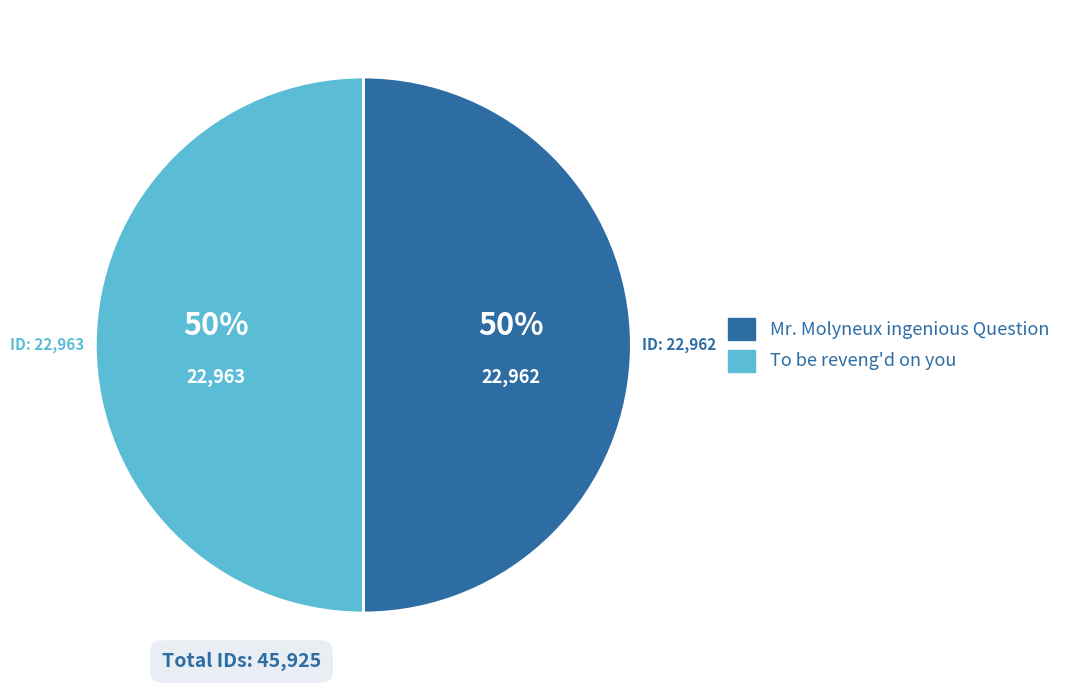

To the nearest percent, what portion does Mr. Molyneux ingenious Question represent?

50%